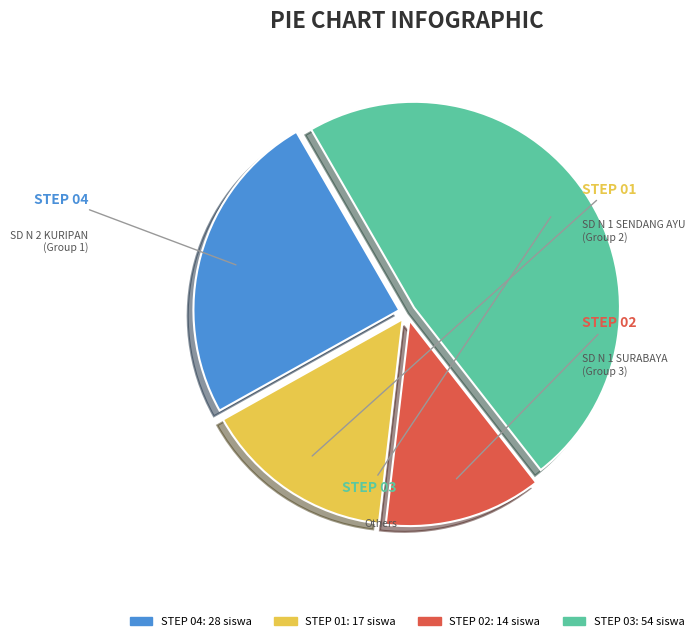

To the nearest percent, what is the average slice percentage?

25%